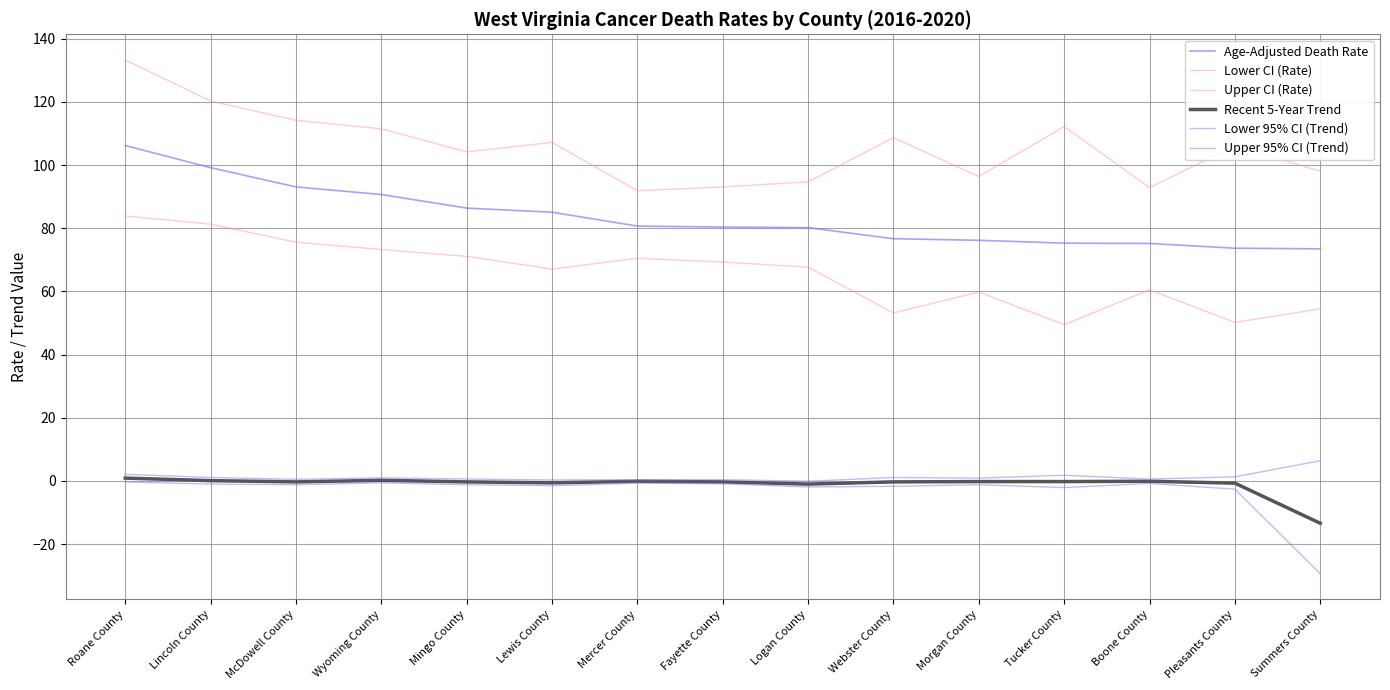

Reading left to right, list all the values displayed in this chart.

Age-Adjusted Death Rate: 106.2	99.2	93.1	90.7	86.4	85.1	80.7	80.4	80.2	76.7	76.2	75.3	75.2	73.7	73.5
Lower CI (Rate): 83.9	81.3	75.6	73.3	71.1	67.1	70.5	69.3	67.7	53.2	59.8	49.5	60.5	50.2	54.5
Upper CI (Rate): 133.3	120.3	114.2	111.5	104.2	107.2	91.9	93.1	94.7	108.7	96.4	112.2	92.9	106.1	98.1
Recent 5-Year Trend: 0.9	0.1	-0.3	0.2	-0.3	-0.6	-0.1	-0.3	-1.0	-0.3	-0.2	-0.2	-0.1	-0.7	-13.4
Lower 95% CI (Trend): -0.3	-1.0	-1.2	-0.6	-1.2	-1.5	-0.7	-0.9	-1.9	-1.7	-1.2	-2.1	-0.8	-2.6	-29.4
Upper 95% CI (Trend): 2.1	1.1	0.5	1.0	0.6	0.3	0.4	0.4	-0.1	1.1	0.9	1.8	0.6	1.3	6.4